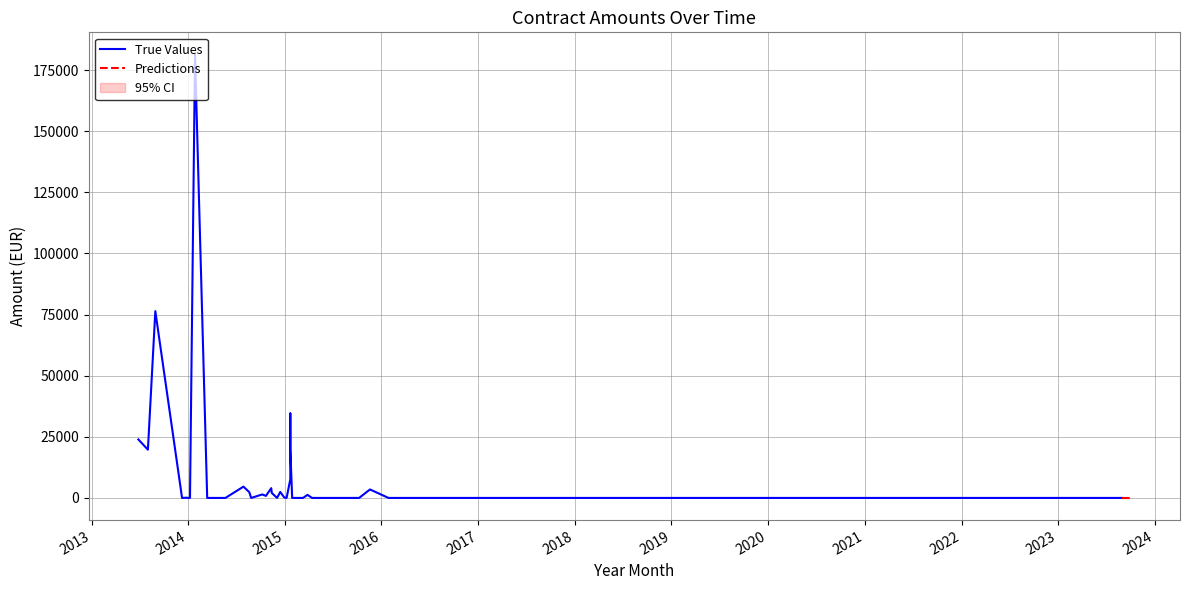

The chart shows a value of -109937.0 at 2014-01-08. True or false?

False